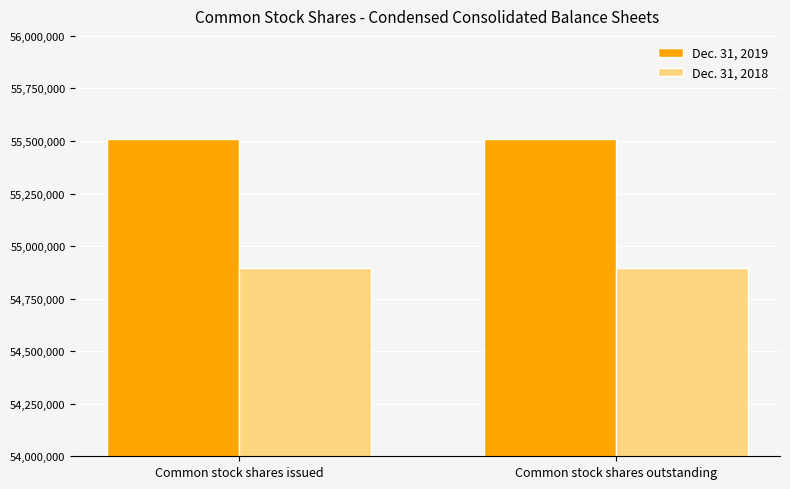

The Dec. 31, 2019 series shows 55507497 at Common stock shares outstanding. True or false?

True